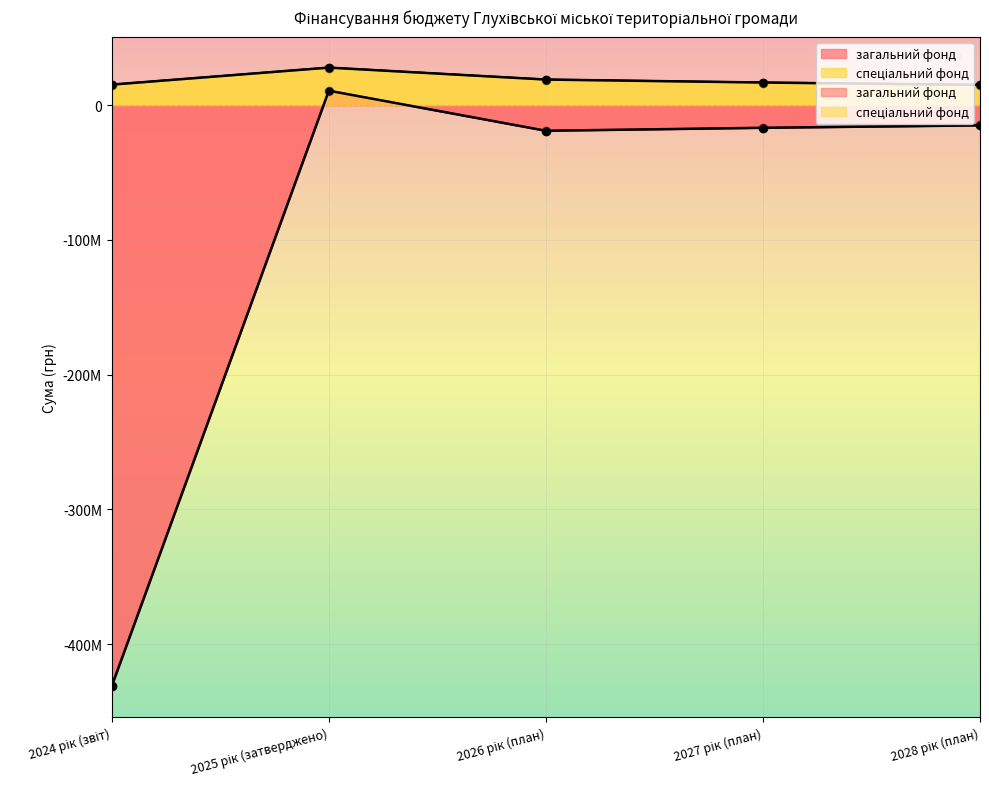

Rank the categories by спеціальний фонд value from highest to lowest.

2025 рік (затверджено), 2026 рік (план), 2027 рік (план), 2024 рік (звіт), 2028 рік (план)